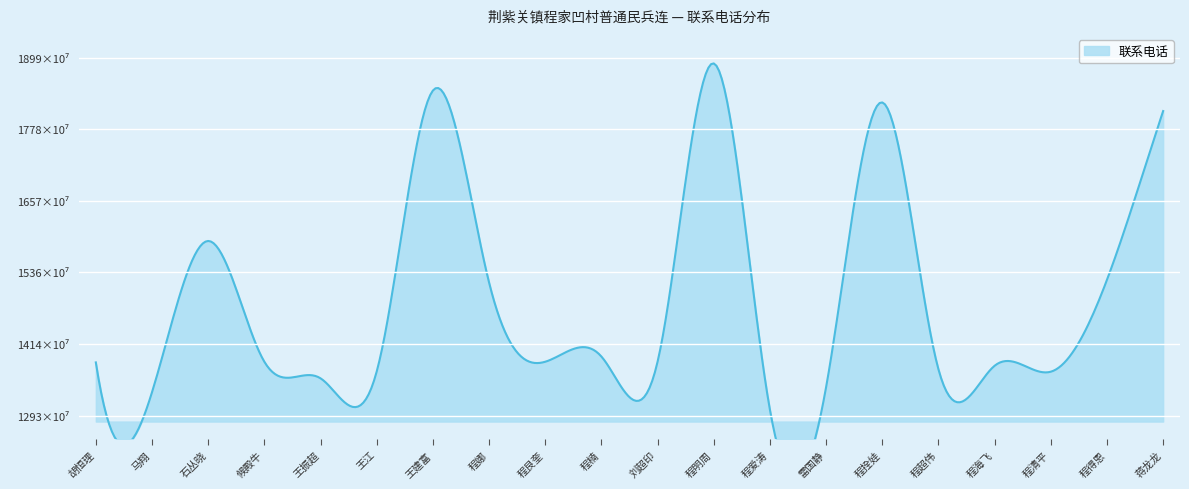

What is the greatest value displayed?

18898162810